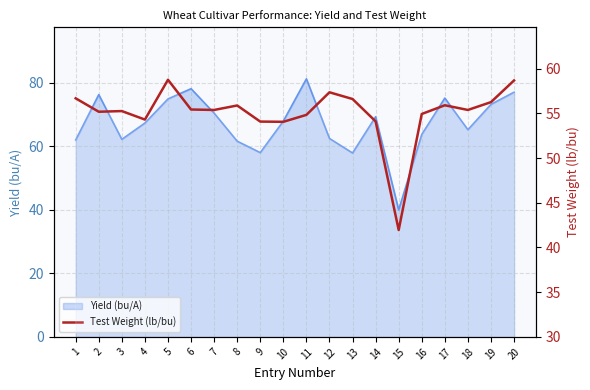

At which category does the data reach its first local valley?

2